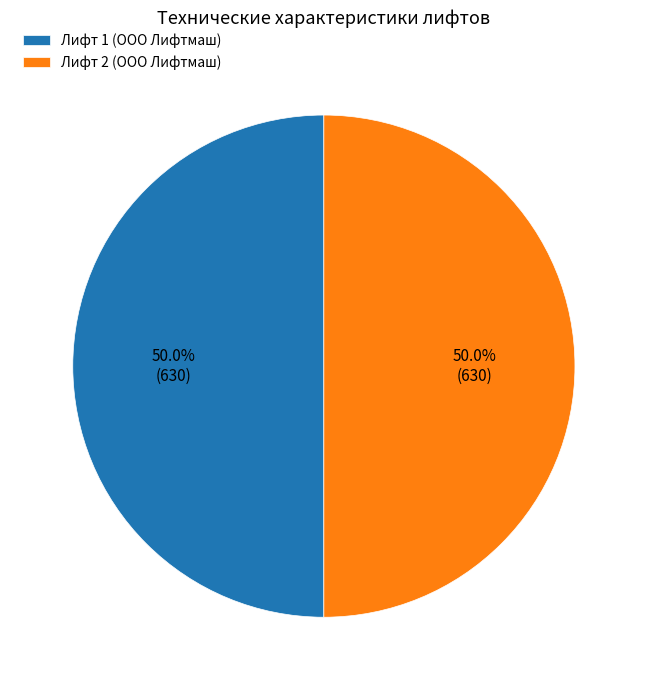

How many slices are in this pie chart?

2